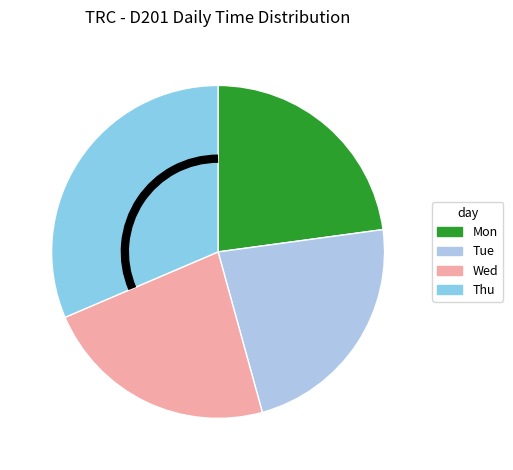

Is the sum of Mon and Thu greater than half?

Yes